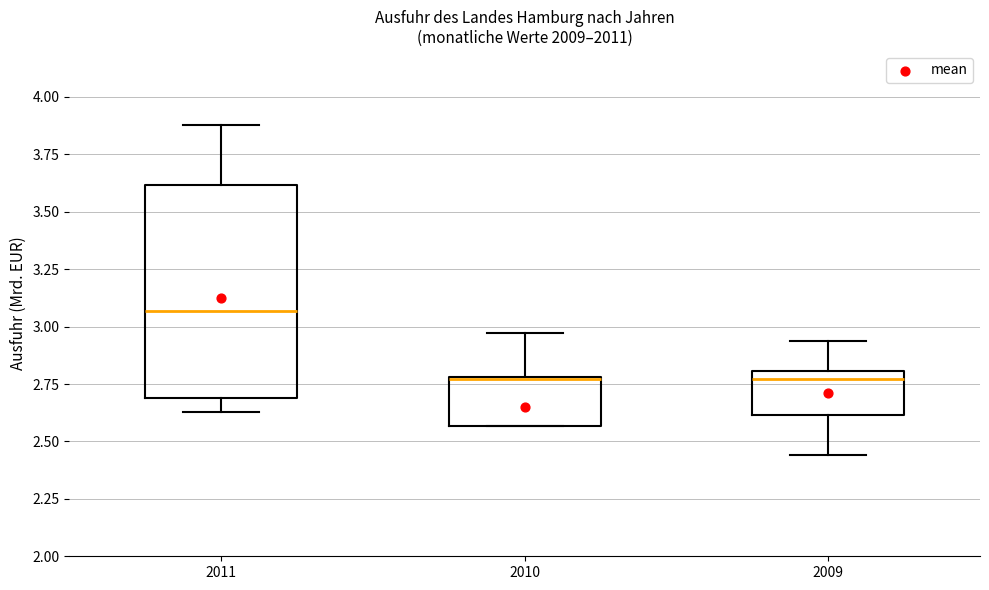

Reading left to right, transcribe this box plot: for each box, give where its median line is, the range the box spans, and where its two whiskers end, as read against the y-axis. The values are not printed on the chart, so give them approximately, as read against the axis.

2011: median 3.05, box 2.70 to 3.60, whiskers 2.65 to 3.90
2010: median 2.75 (drawn on the box's upper edge), box 2.55 to 2.80, whiskers 2.55 to 2.95
2009: median 2.75, box 2.60 to 2.80, whiskers 2.45 to 2.95